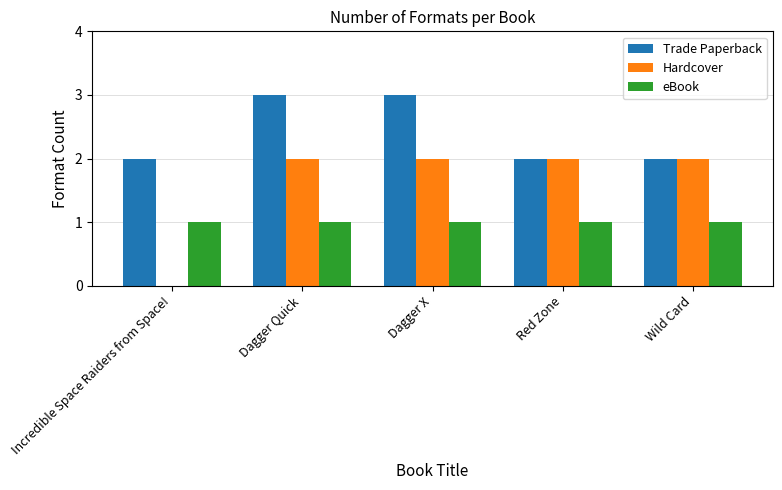

What is the average value of the Trade Paperback series?

2